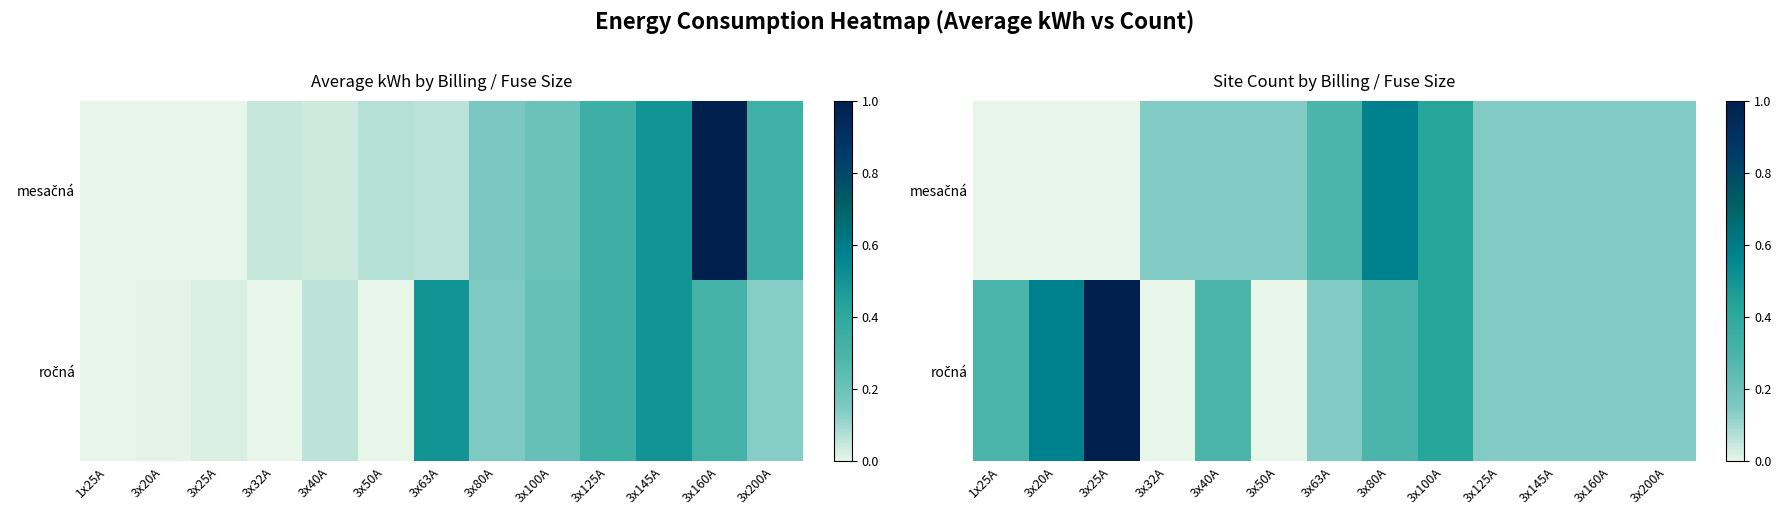

Where is ročná nearest to the value 0?

3x32A